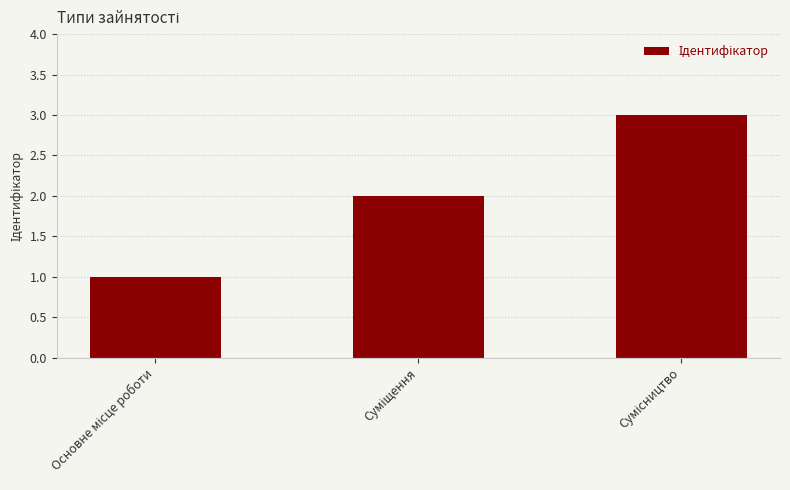

What is the maximum value shown in the chart?

3